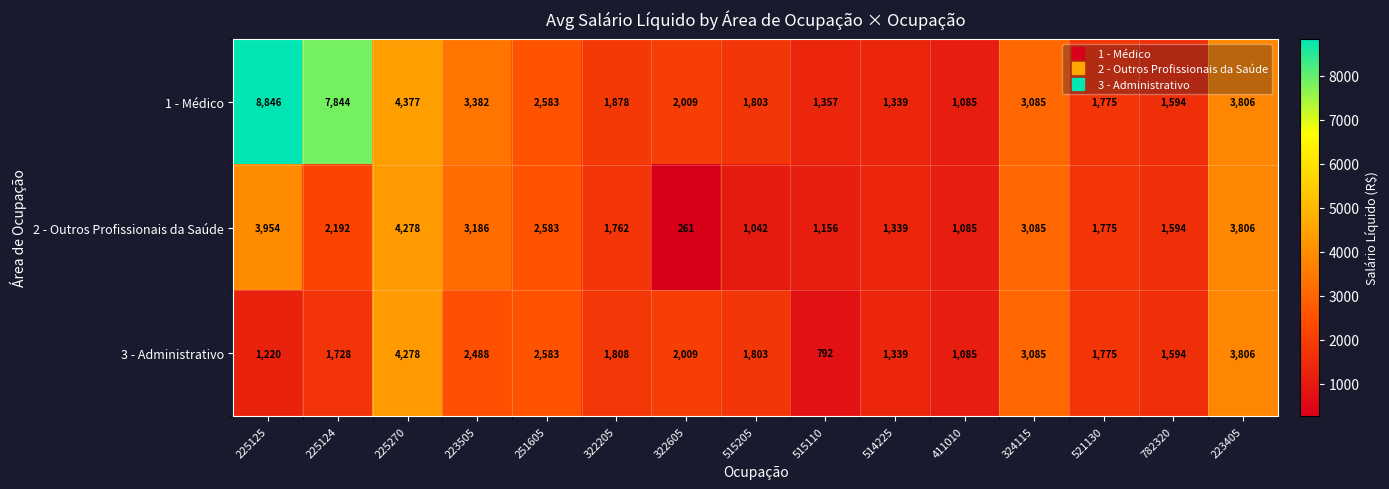

Is it true that 3 - Administrativo equals 2009 at 322605?

True